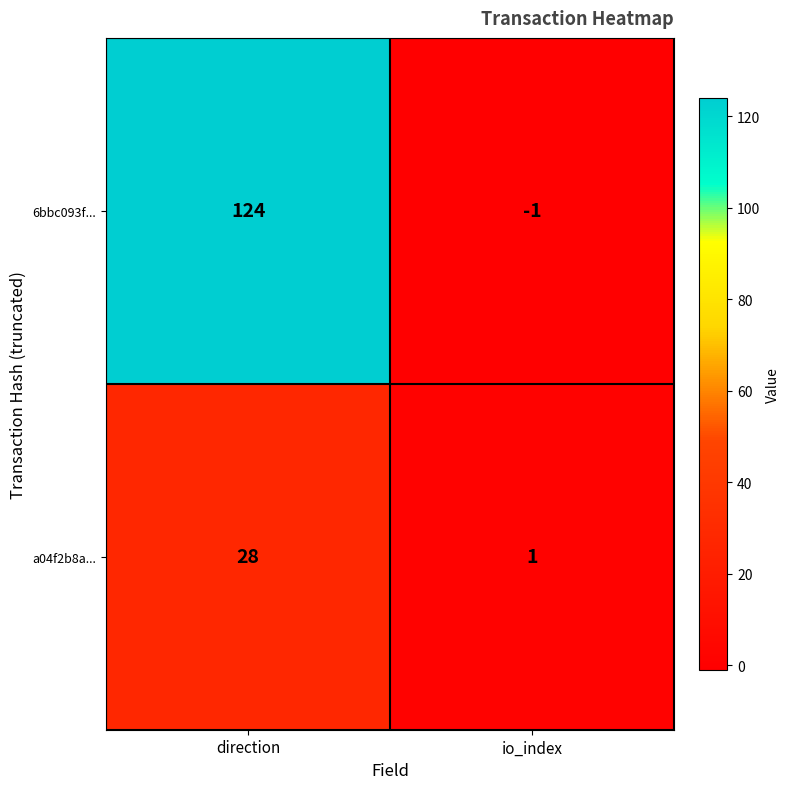

How many values in the a04f2b8a... series are below 28?

1